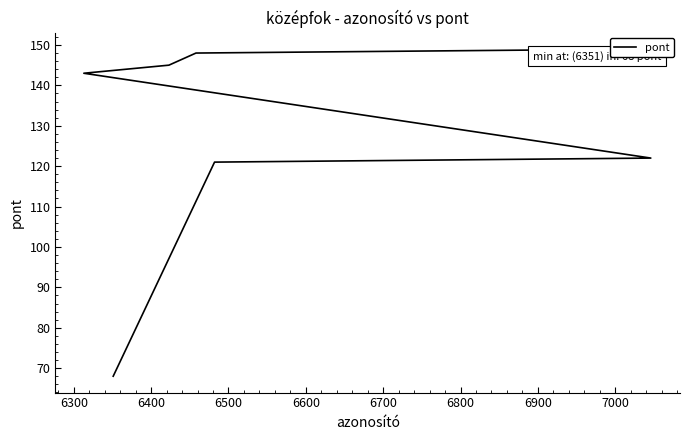

The value at 6600 is 216. True or false?

False